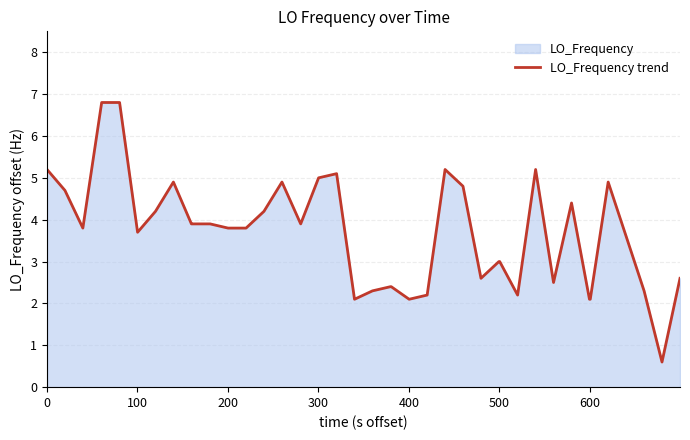

How many data points does each series have?

40